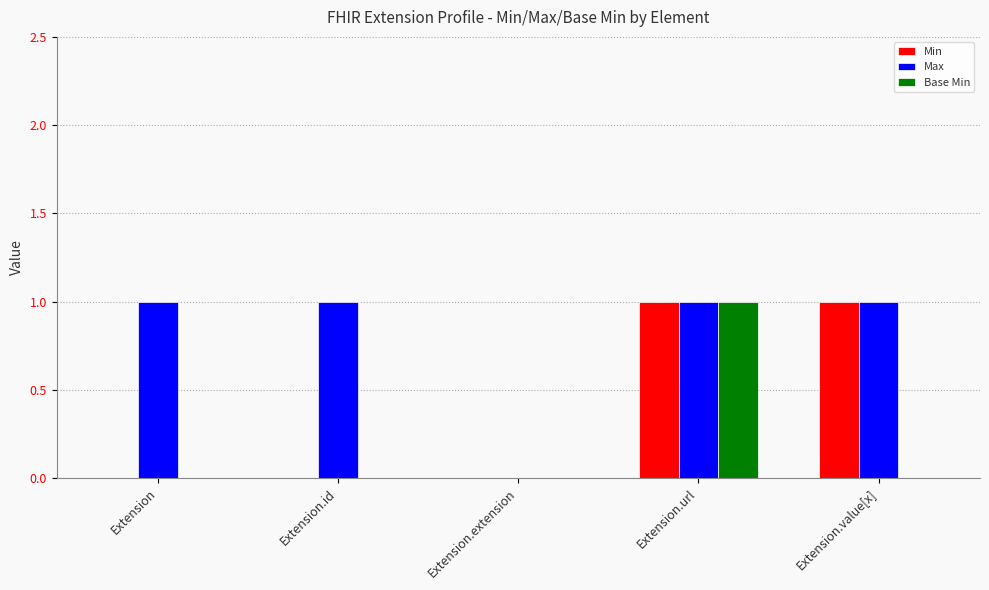

How many series are shown in this chart?

3